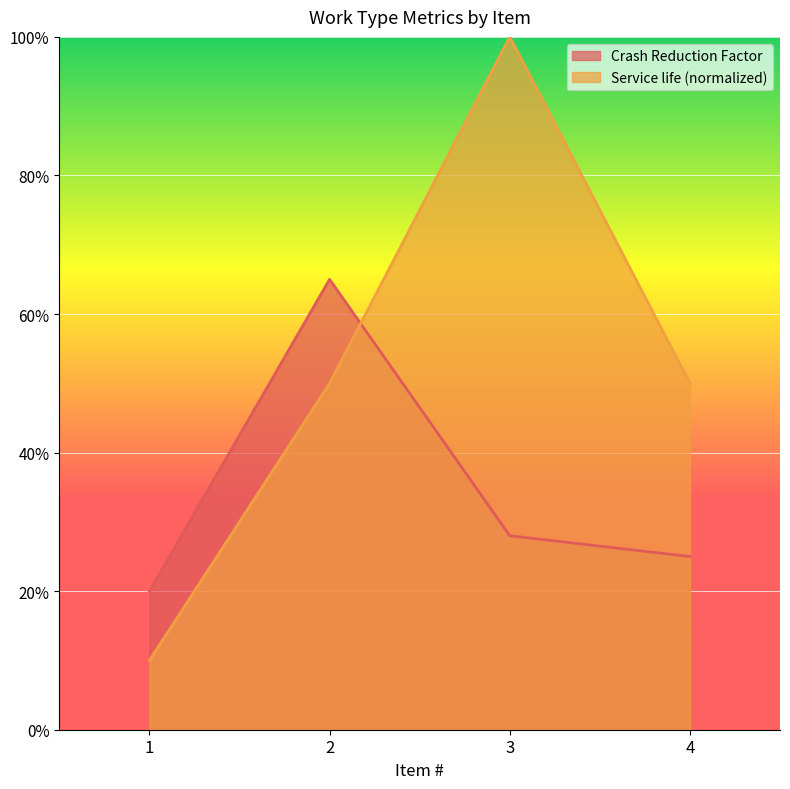

List the series in order of their overall mean, lowest first.

Crash Reduction Factor, Service life (normalized)